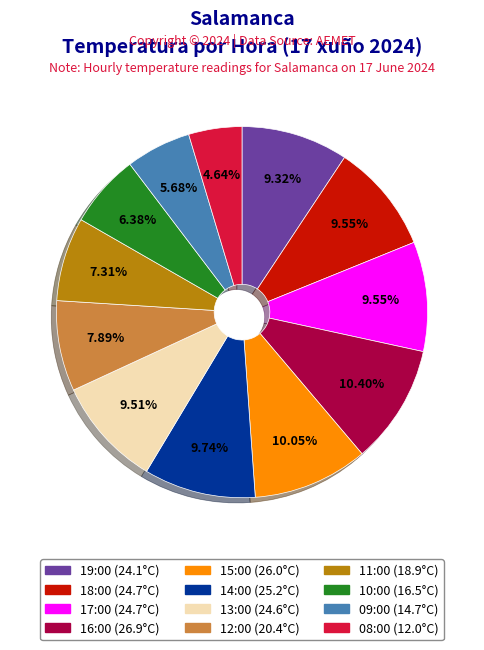

Do 17:00 and 16:00 together represent more than half of the pie?

No